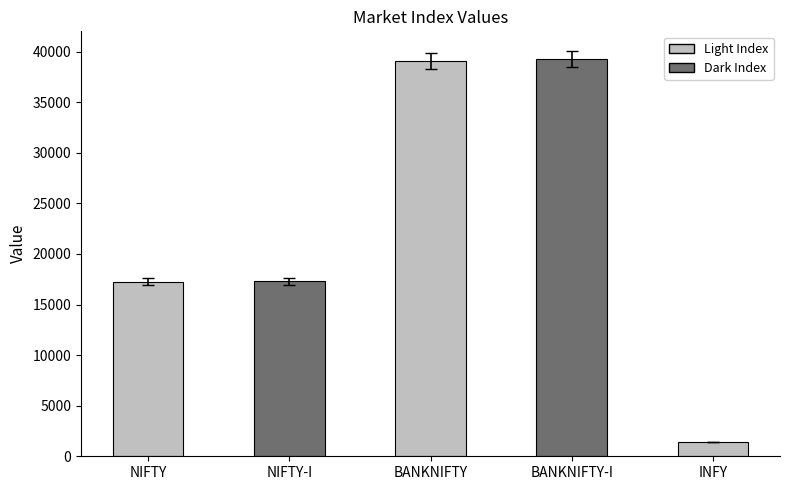

What is the greatest value displayed?

39244.7